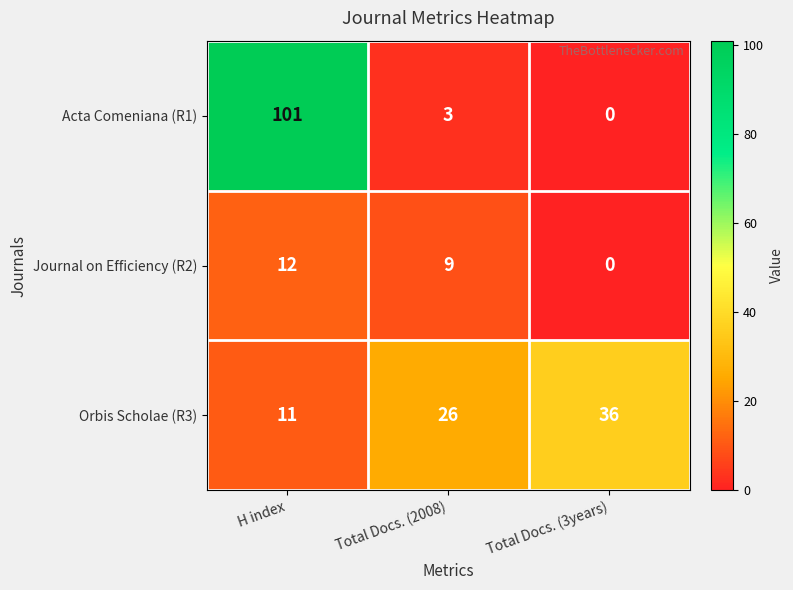

What is the greatest value displayed?

101